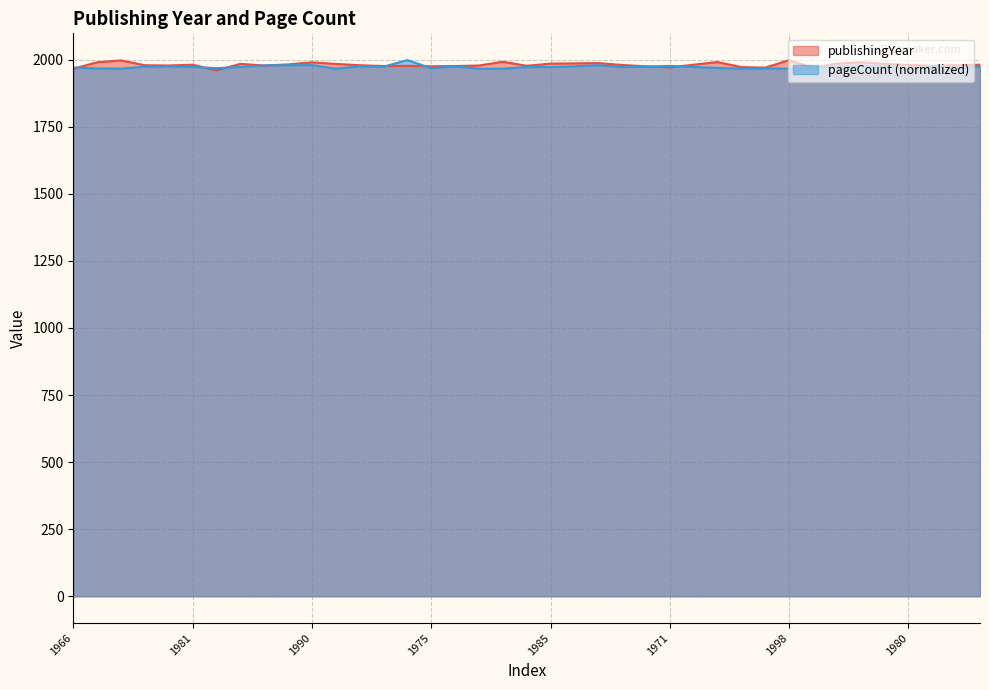

What are all the series names shown in the legend?

publishingYear, pageCount (normalized)